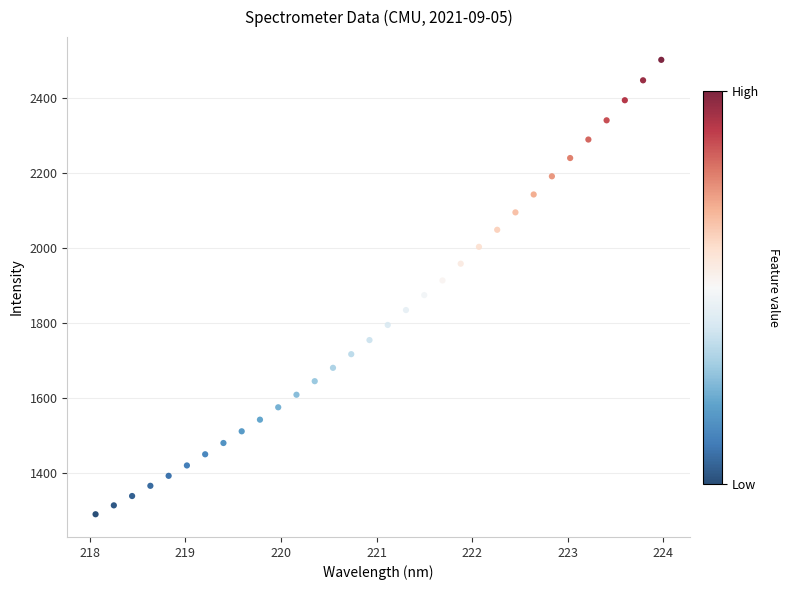

What is the range of Y values (max minus min)?

1212.0